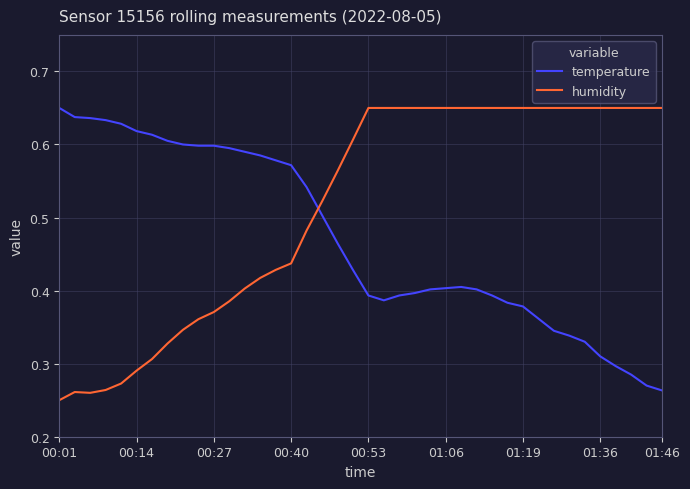

List the series in order of their overall mean, lowest first.

temperature, humidity